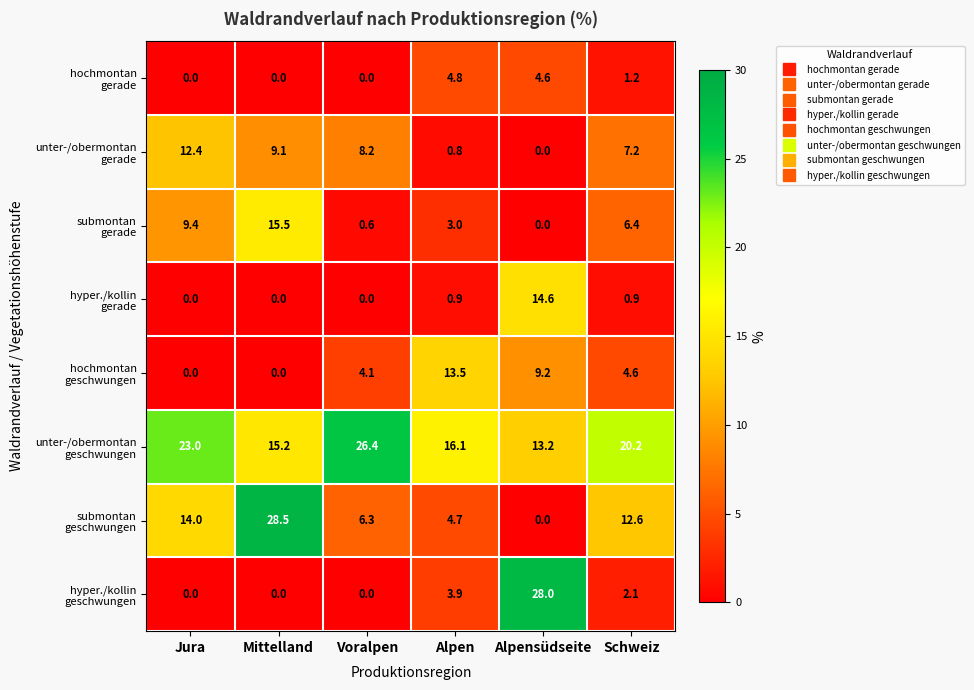

What is the total value across all series at Alpensüdseite?

69.6